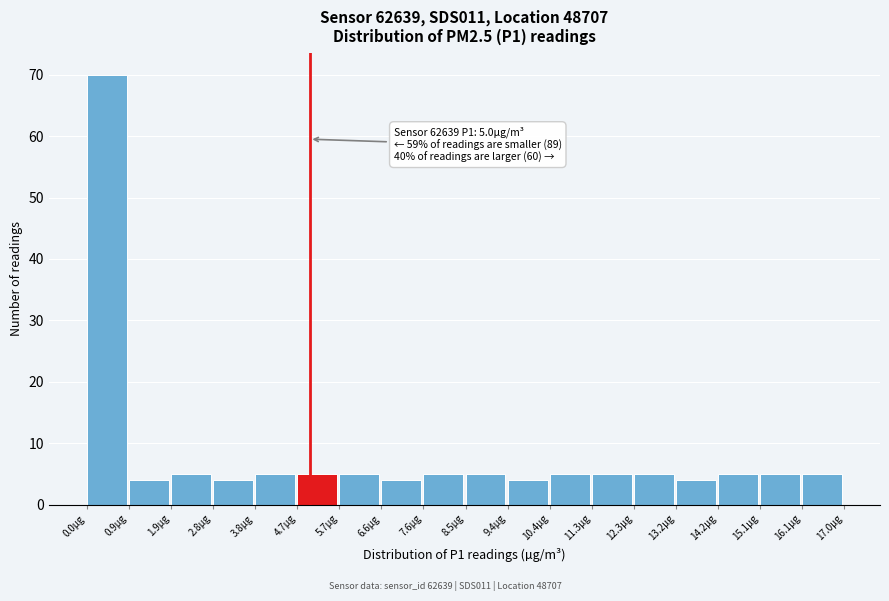

Which range on the x-axis has the tallest bar?

0.0 to 0.9